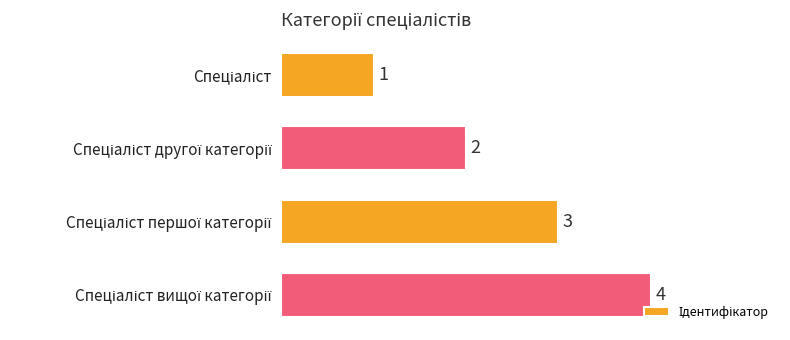

What is the sum of all values?

10